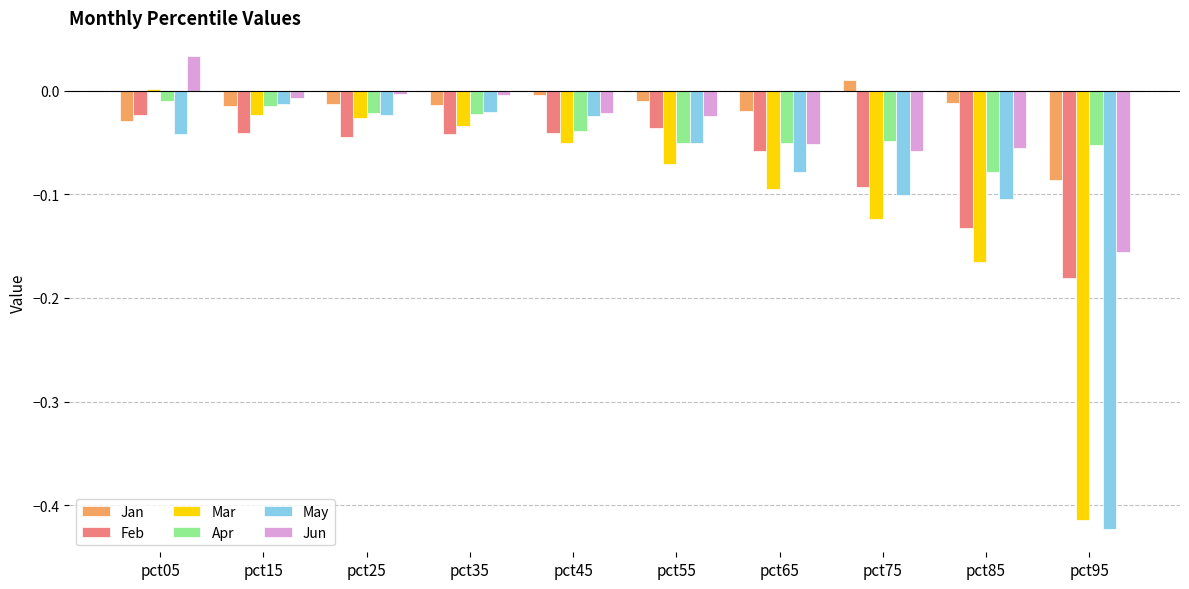

What is the sum of all May values?

-0.9